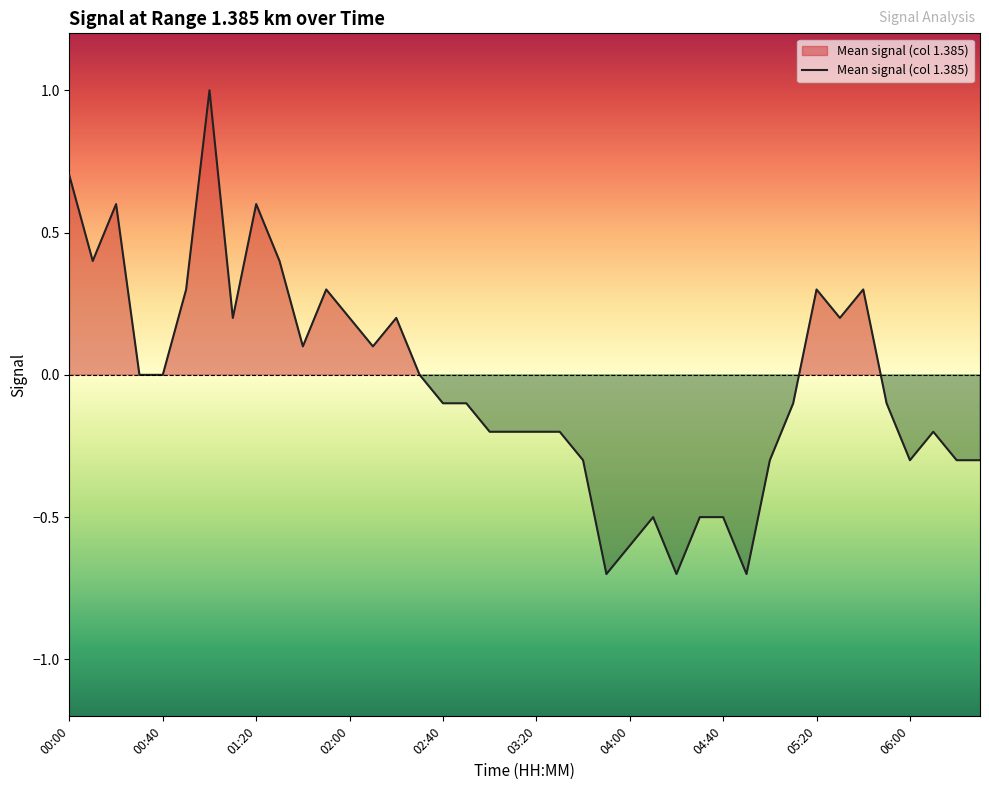

What is the maximum value shown in the chart?

1.0